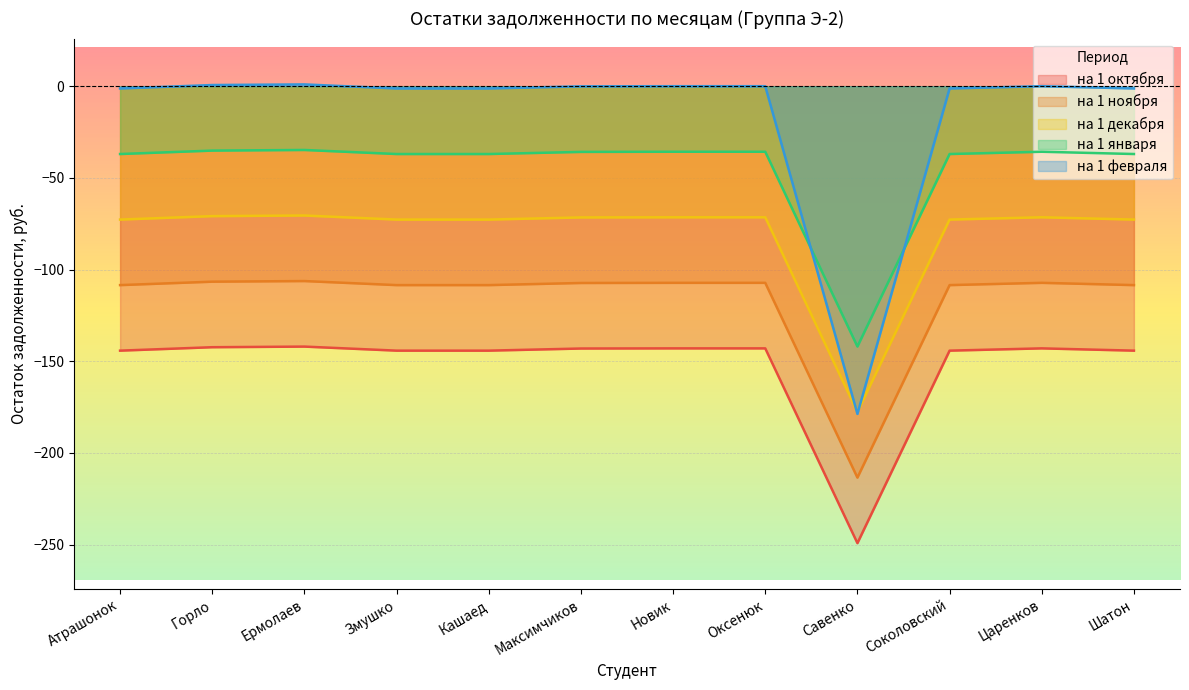

What is the label of the 10th point from the left?

Соколовский